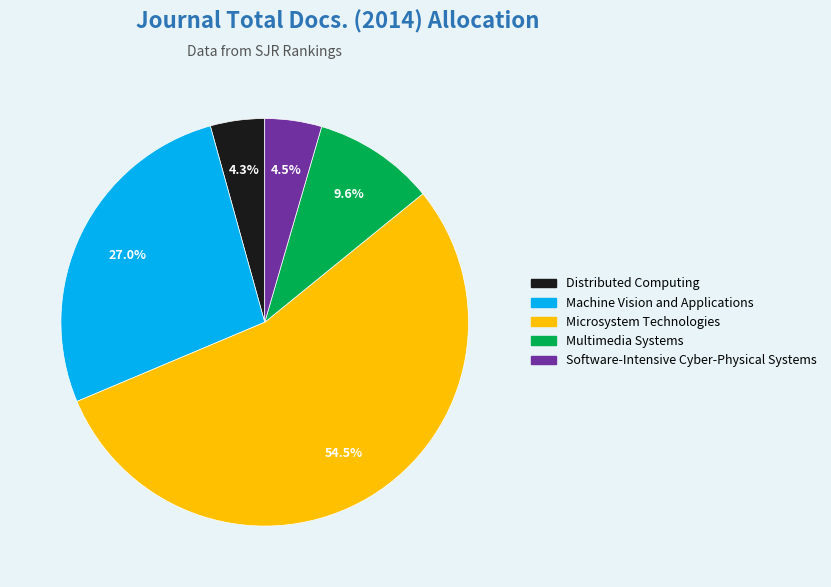

Count the number of slices in the pie.

5